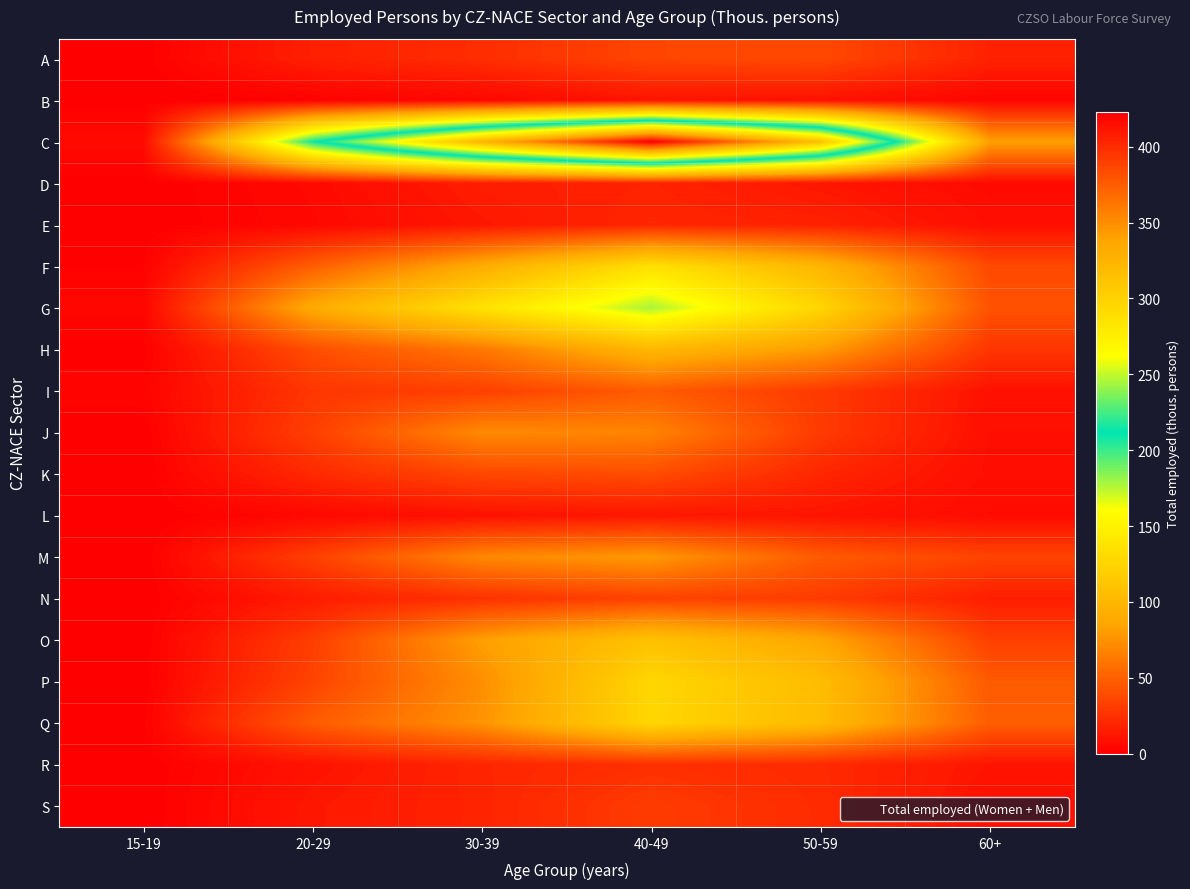

At how many categories does at least one series exceed 88?

4